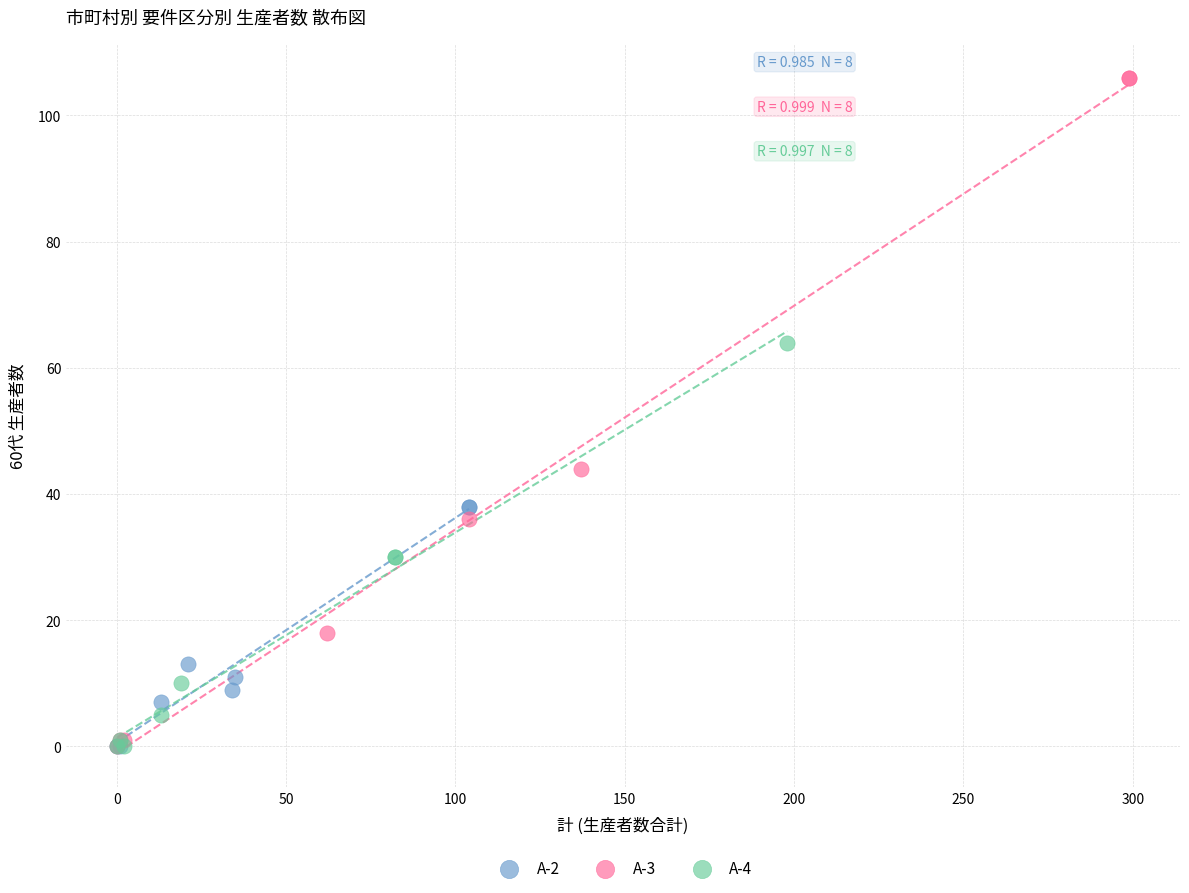

What are all the series names shown in the legend?

A-2, A-3, A-4